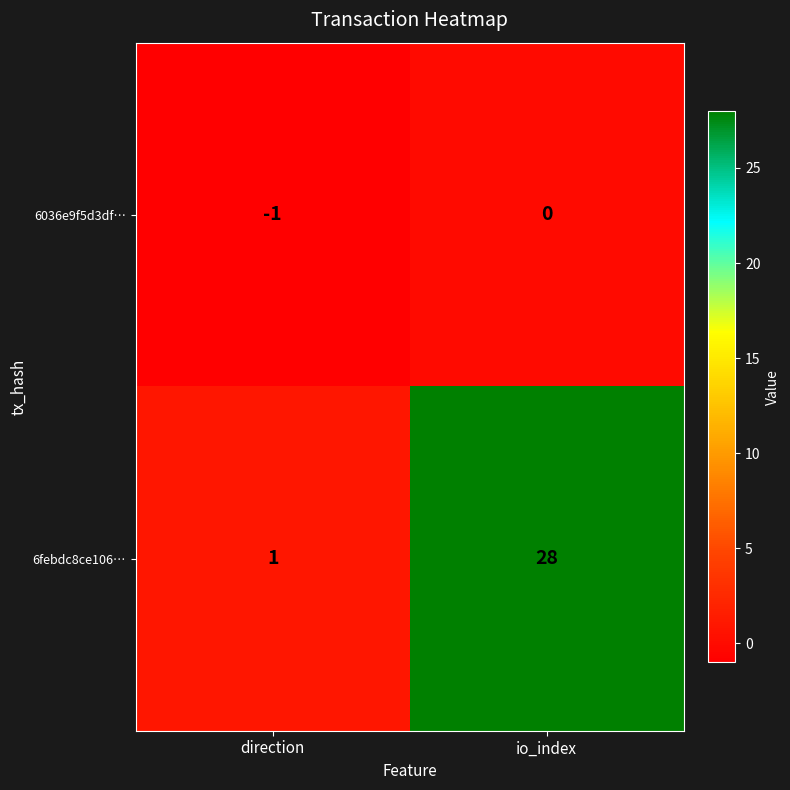

List the series in order of their peak value, highest first.

6febdc8ce106…, 6036e9f5d3df…